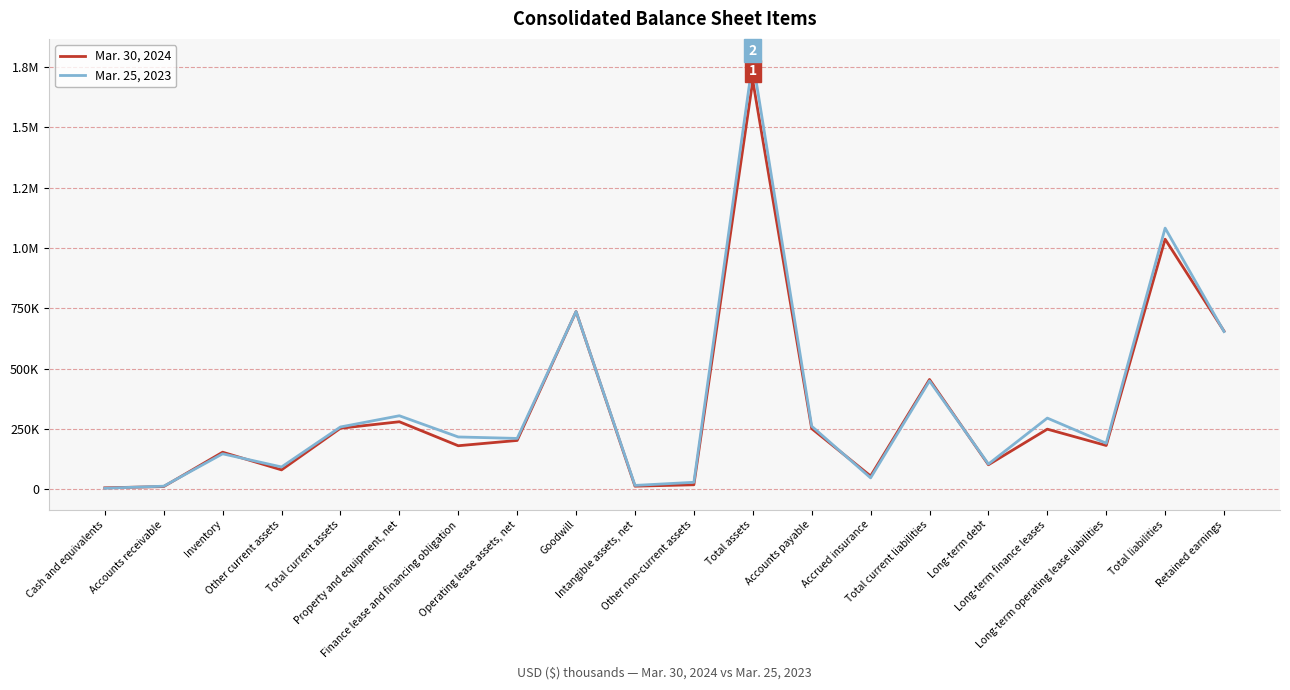

Rank the series at Retained earnings from highest to lowest value.

Mar. 30, 2024, Mar. 25, 2023